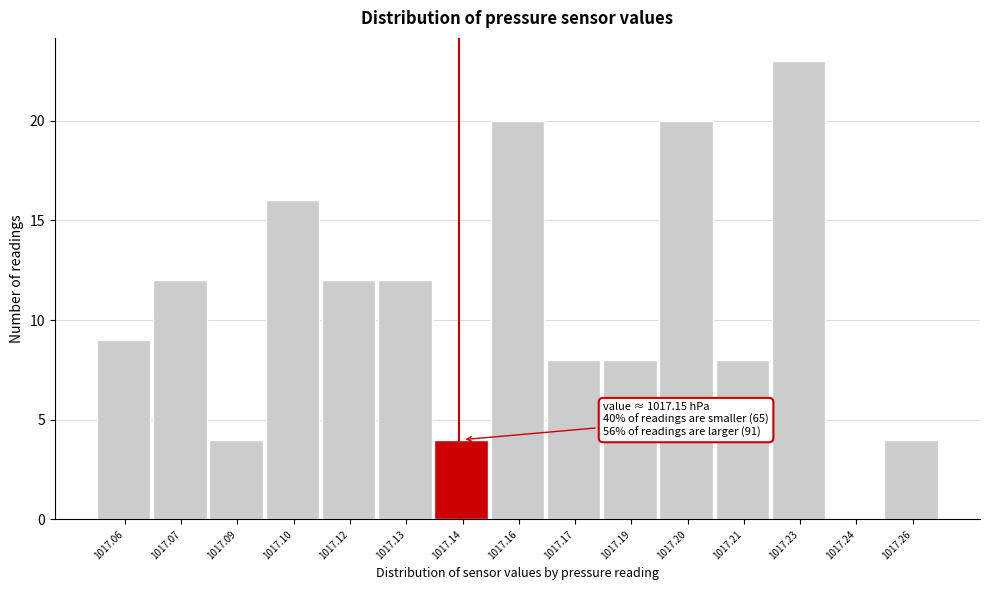

Reading left to right, extract all data points from this chart.

1017.06=9	1017.07=12	1017.09=4	1017.10=16	1017.12=12	1017.13=12	1017.14=4	1017.16=20	1017.17=8	1017.19=8	1017.20=20	1017.21=8	1017.23=23	1017.24=0	1017.26=4